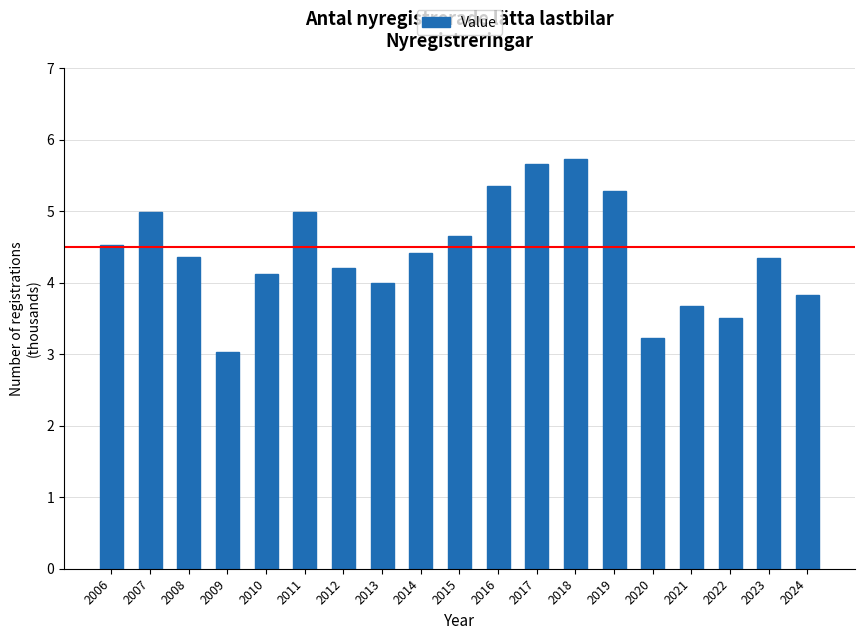

What is the value of the 5th bar from the left?

4.1